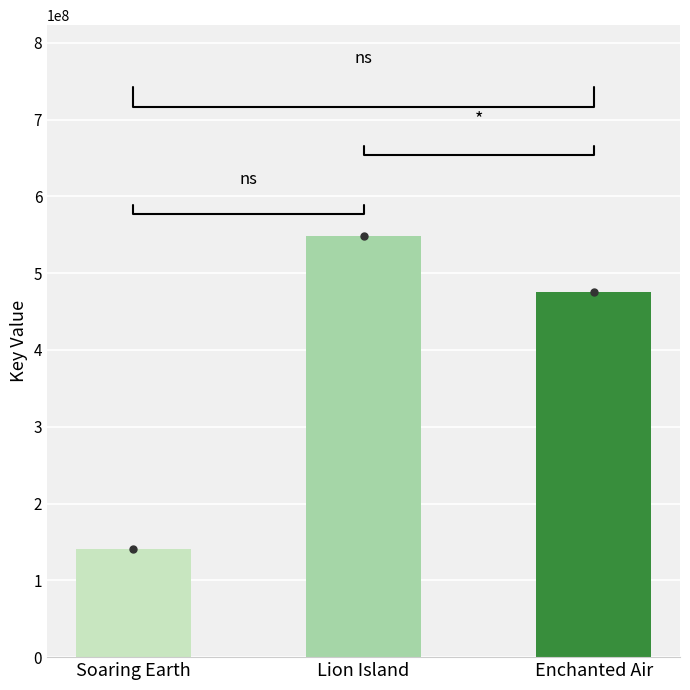

How many distinct data groups are displayed?

1